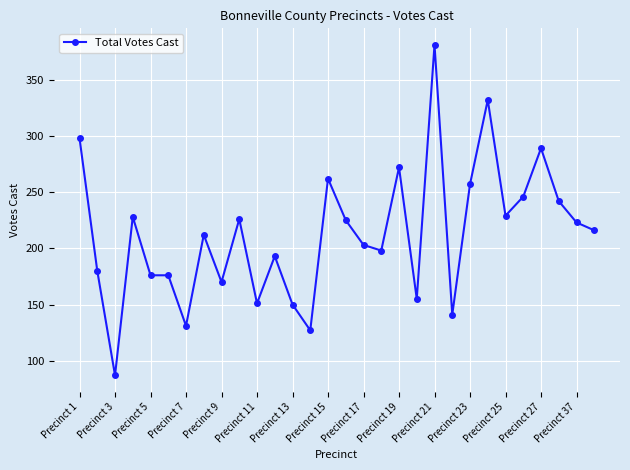

Count the number of categories in the chart.

30